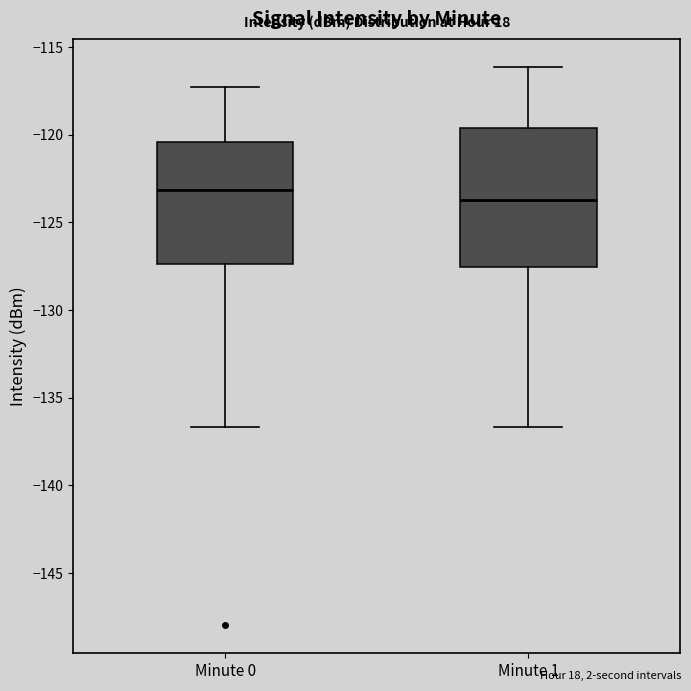

Which box is the tallest, from its lower edge to its upper edge?

Minute 1